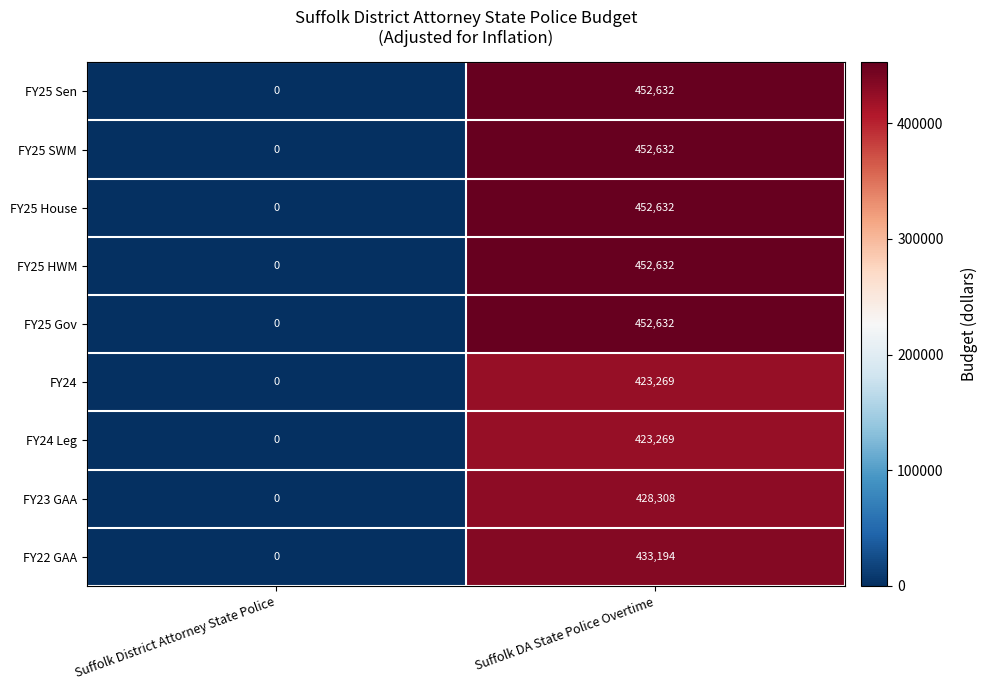

Reading right to left, transcribe all the data shown in this chart.

FY25 Sen: 452632	0
FY25 SWM: 452632	0
FY25 House: 452632	0
FY25 HWM: 452632	0
FY25 Gov: 452632	0
FY24: 423269	0
FY24 Leg: 423269	0
FY23 GAA: 428308	0
FY22 GAA: 433194	0